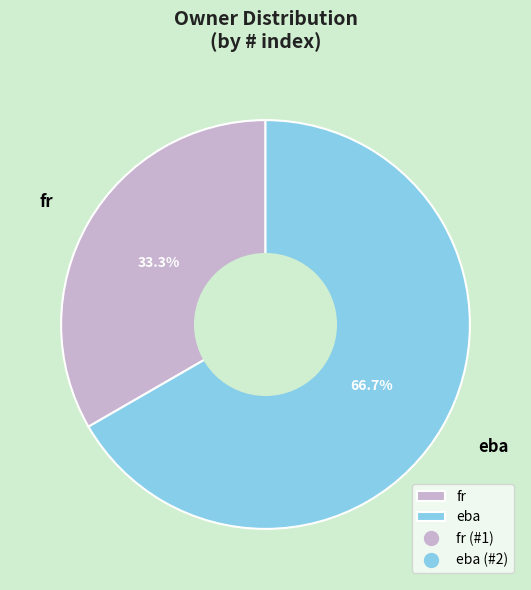

Is there a majority slice in this chart?

Yes